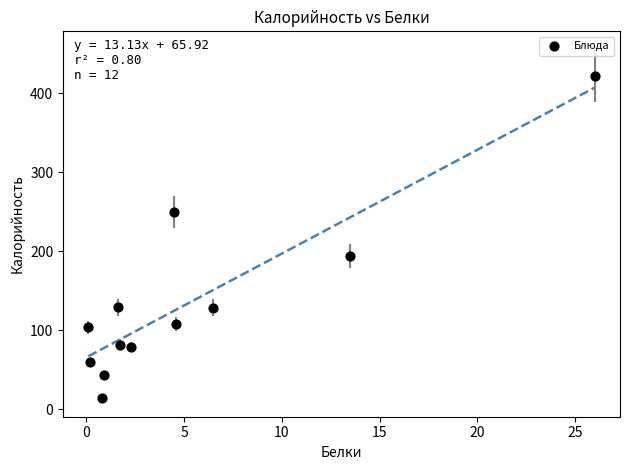

What Y value in the scatter plot is closest to 218?

194.0